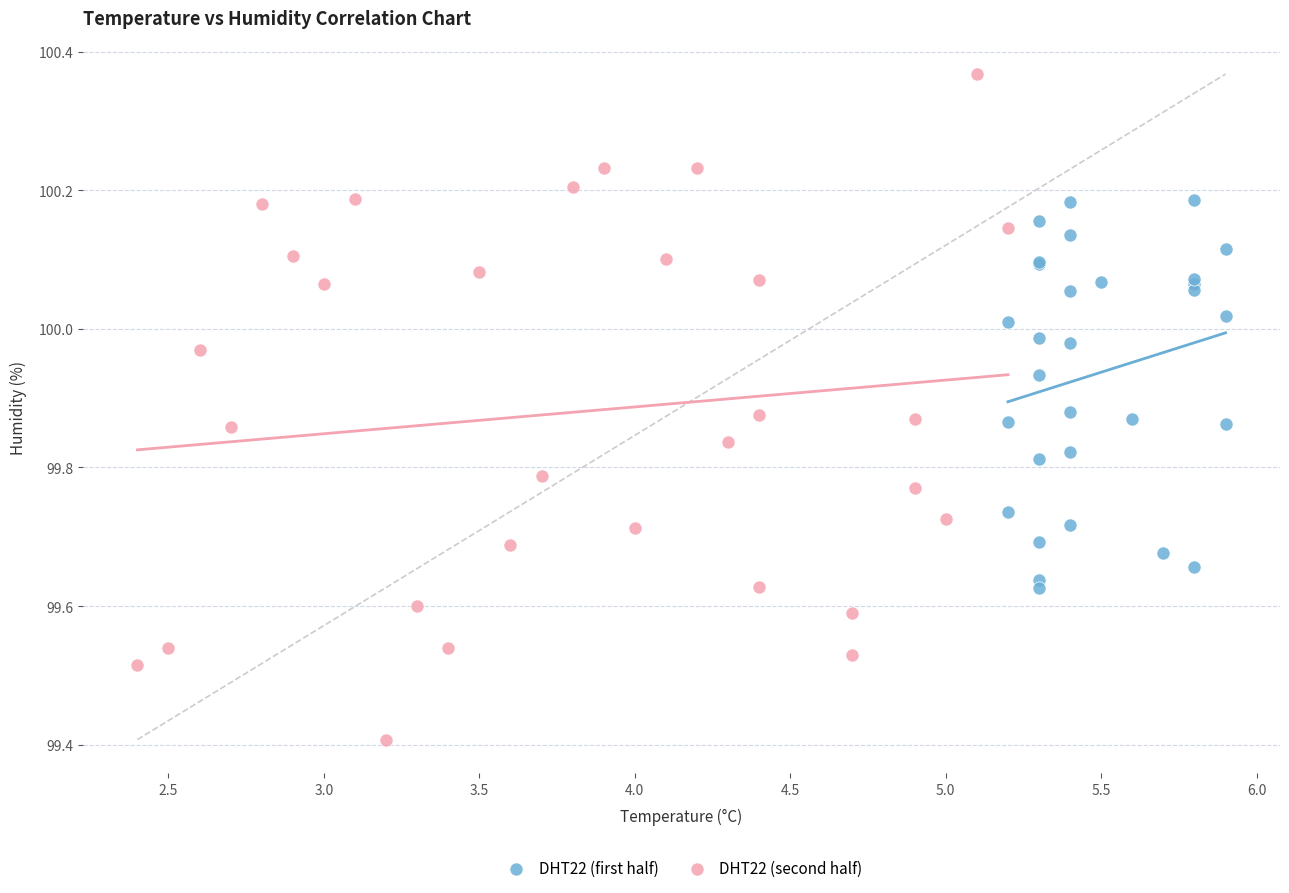

Which series has the largest Y range (max minus min)?

DHT22 (second half)